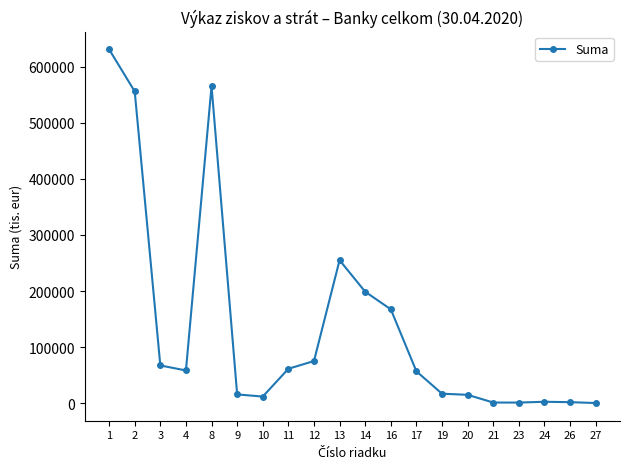

Between 9 and 21, which is larger?

9